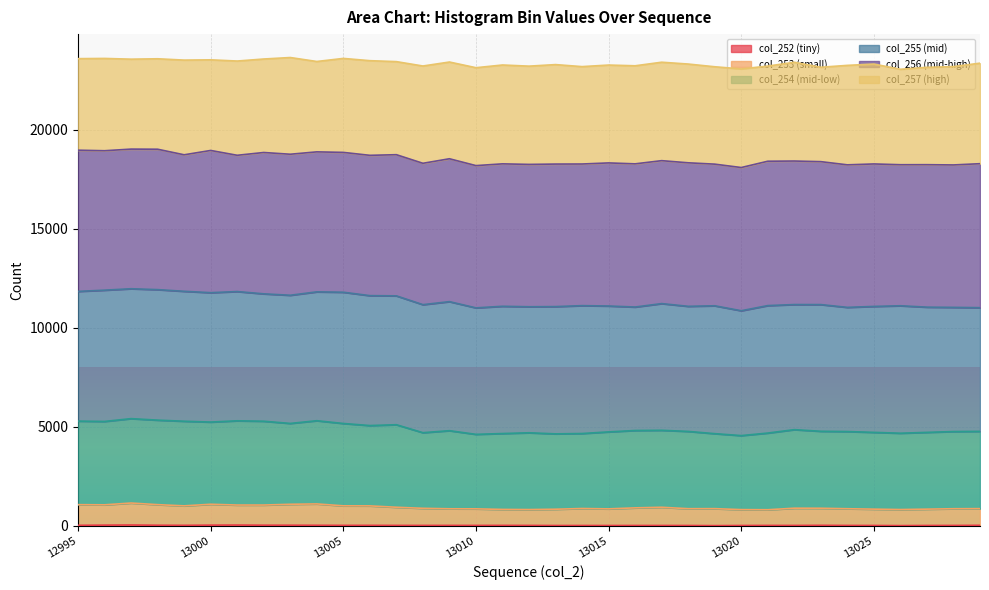

Does the chart display data point markers on the line(s)?

No